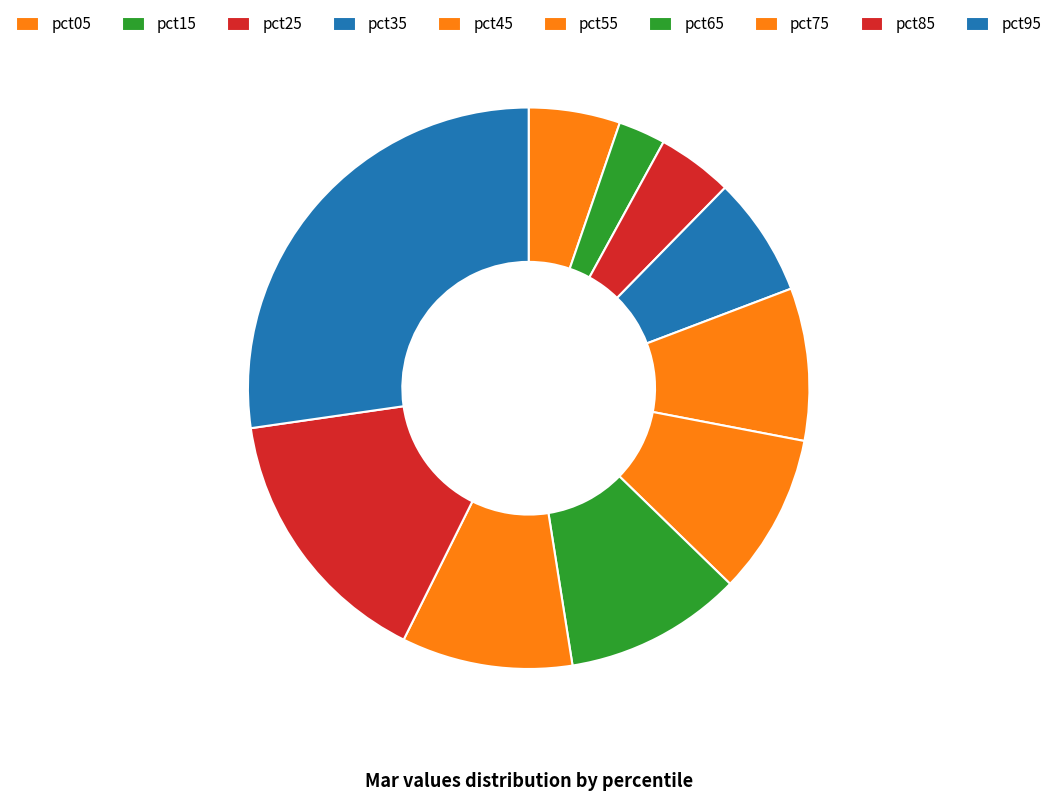

Which slice is the largest?

pct95